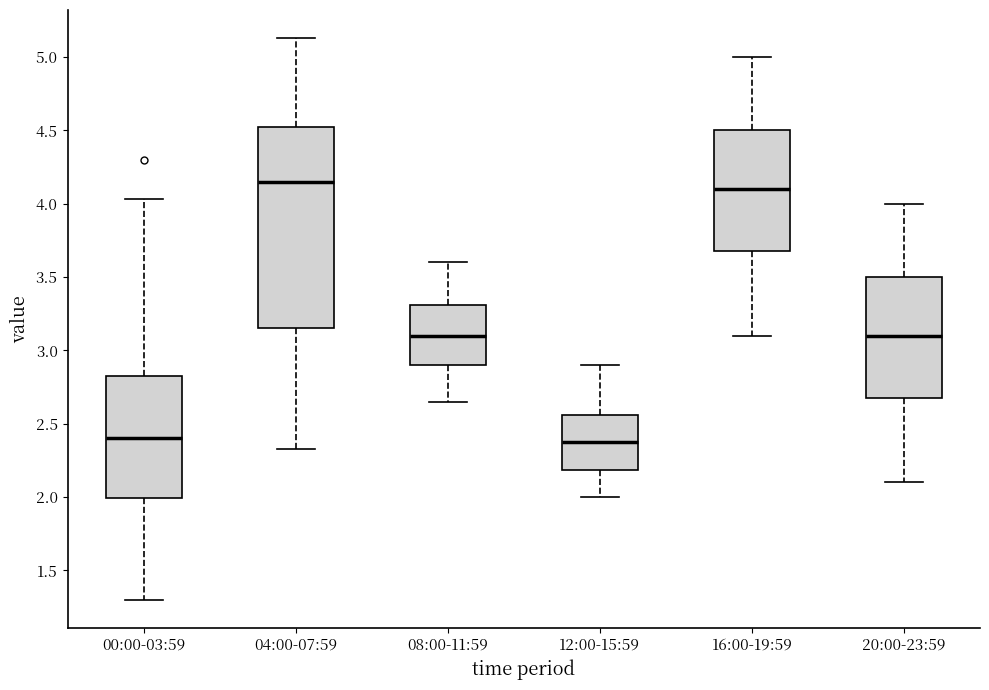

Comparing the boxes themselves (not the whiskers), which one is the tallest?

04:00-07:59